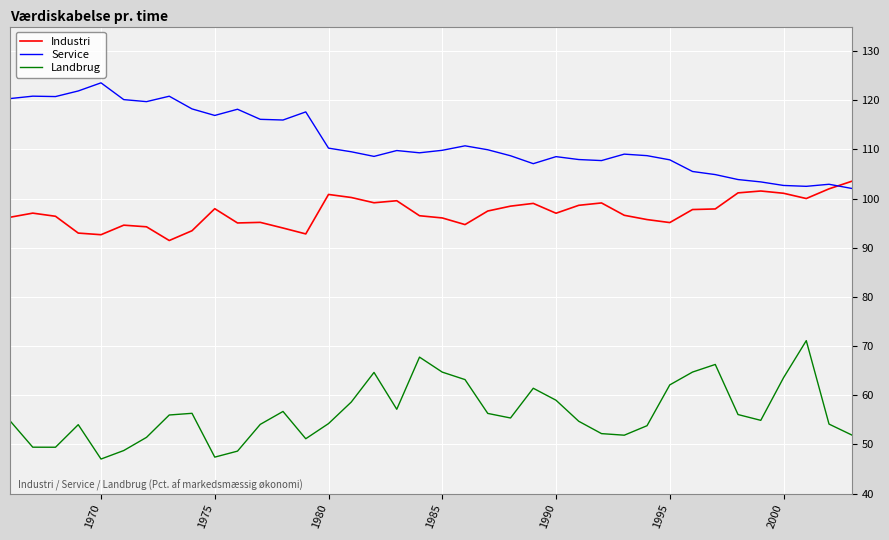

Rank the series by their average value, from lowest to highest.

Landbrug, Industri, Service